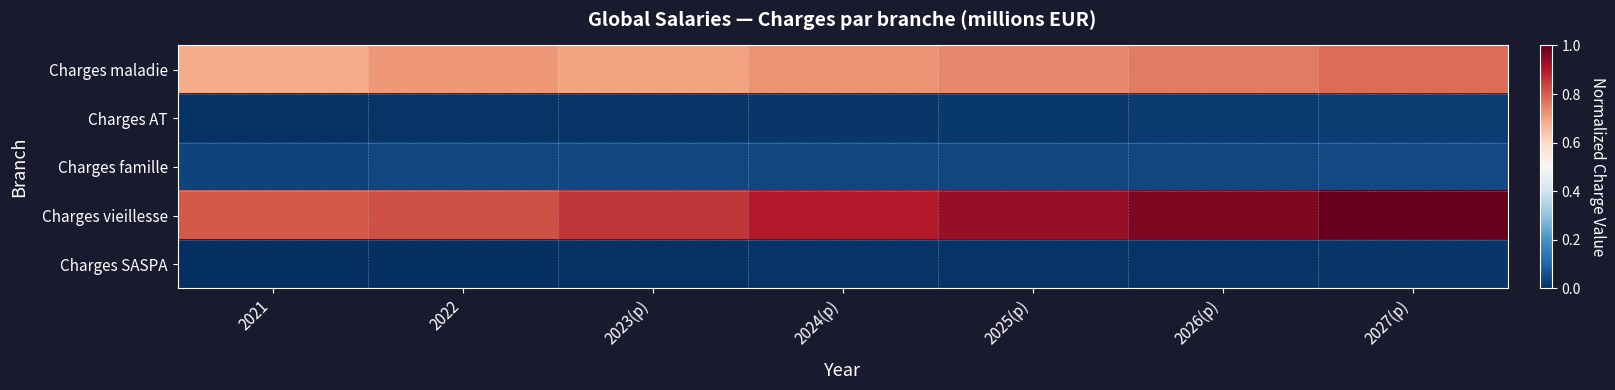

Which series has the largest total across all categories?

Charges vieillesse